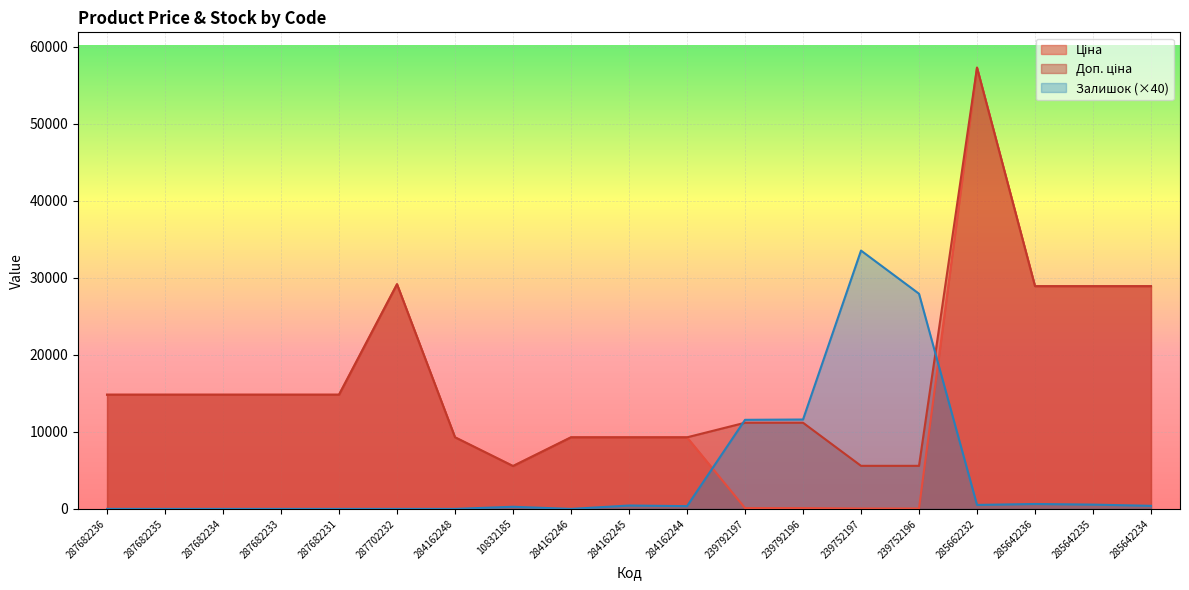

Where is the first local minimum for Залишок?

284162246